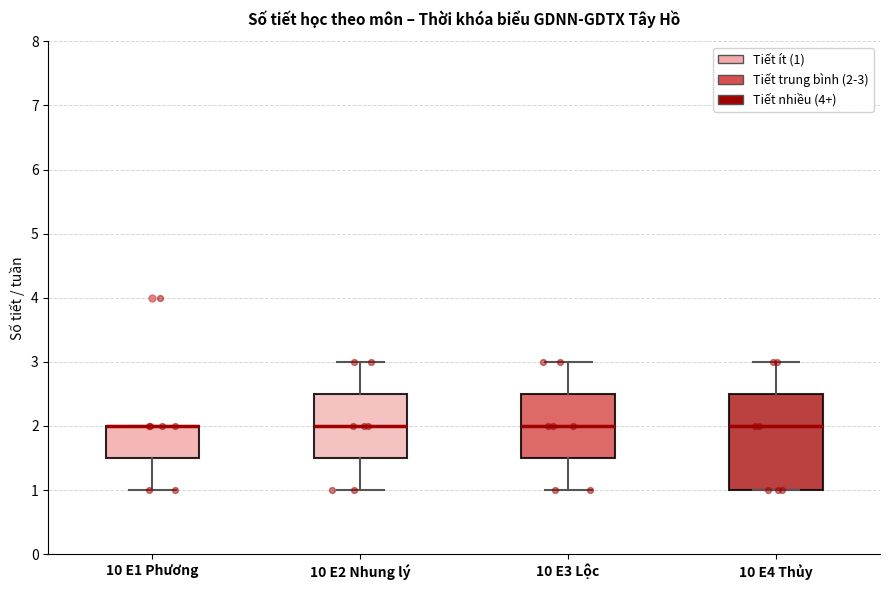

Reading left to right, read every box against the y-axis: the position of its median line, the range the box covers, and the ends of its whiskers. The values are not printed on the chart, so give them approximately, as read against the axis.

10 E1 Phương: median 2.0 (drawn on the box's upper edge), box 1.5 to 2.0, whiskers 1.0 to 2.0
10 E2 Nhung lý: median 2.0, box 1.5 to 2.5, whiskers 1.0 to 3.0
10 E3 Lộc: median 2.0, box 1.5 to 2.5, whiskers 1.0 to 3.0
10 E4 Thủy: median 2.0, box 1.0 to 2.5, whiskers 1.0 to 3.0